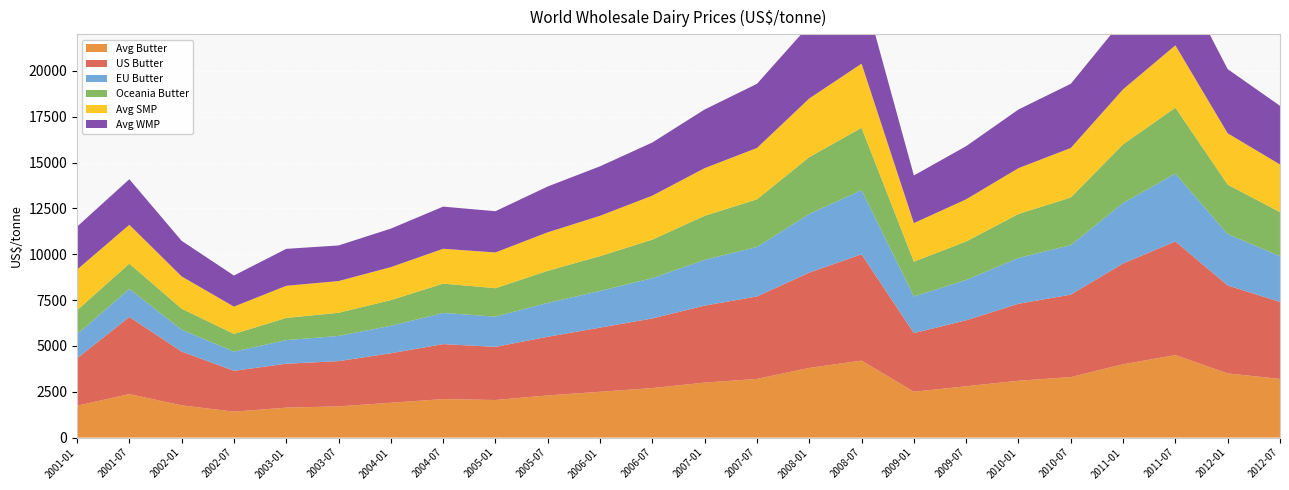

Reading left to right, extract all data points from this chart.

Avg Butter: 1736.6	2372.3	1758.3	1413.9	1632.3	1701.9	1900.0	2100.0	2050.0	2300.0	2500.0	2700.0	3000.0	3200.0	3800.0	4200.0	2500.0	2800.0	3100.0	3300.0	4000.0	4500.0	3500.0	3200.0
US Butter: 2584.9	4209.5	2937.4	2229.3	2396.9	2468.3	2700.0	3000.0	2900.0	3200.0	3500.0	3800.0	4200.0	4500.0	5200.0	5800.0	3200.0	3600.0	4200.0	4500.0	5500.0	6200.0	4800.0	4200.0
EU Butter: 1312.5	1532.5	1187.5	1050.0	1287.5	1375.0	1500.0	1700.0	1650.0	1850.0	2000.0	2200.0	2500.0	2700.0	3200.0	3500.0	2000.0	2200.0	2500.0	2700.0	3300.0	3700.0	2800.0	2500.0
Oceania Butter: 1312.5	1375.0	1150.0	962.5	1212.5	1262.5	1400.0	1600.0	1550.0	1750.0	1900.0	2100.0	2400.0	2600.0	3100.0	3400.0	1900.0	2100.0	2400.0	2600.0	3200.0	3600.0	2700.0	2400.0
Avg SMP: 2215.3	2120.5	1760.7	1488.8	1751.0	1730.7	1800.0	1900.0	1950.0	2100.0	2200.0	2400.0	2600.0	2800.0	3200.0	3500.0	2100.0	2300.0	2500.0	2700.0	3000.0	3400.0	2800.0	2600.0
Avg WMP: 2343.4	2484.5	1941.3	1695.8	2016.1	1943.6	2100.0	2300.0	2250.0	2500.0	2700.0	2900.0	3200.0	3500.0	4000.0	4300.0	2600.0	2900.0	3200.0	3500.0	3800.0	4200.0	3500.0	3200.0